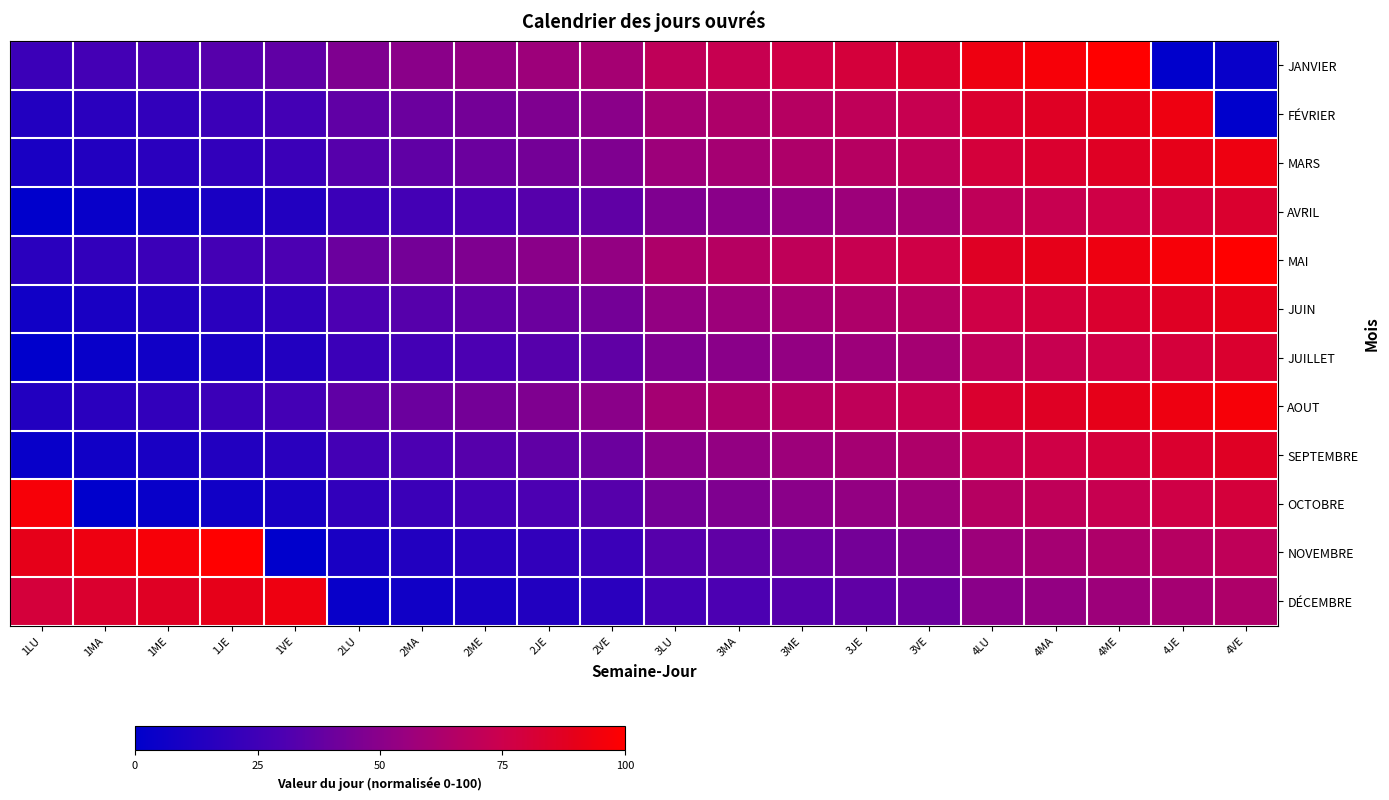

At how many categories does at least one series exceed 78?

12